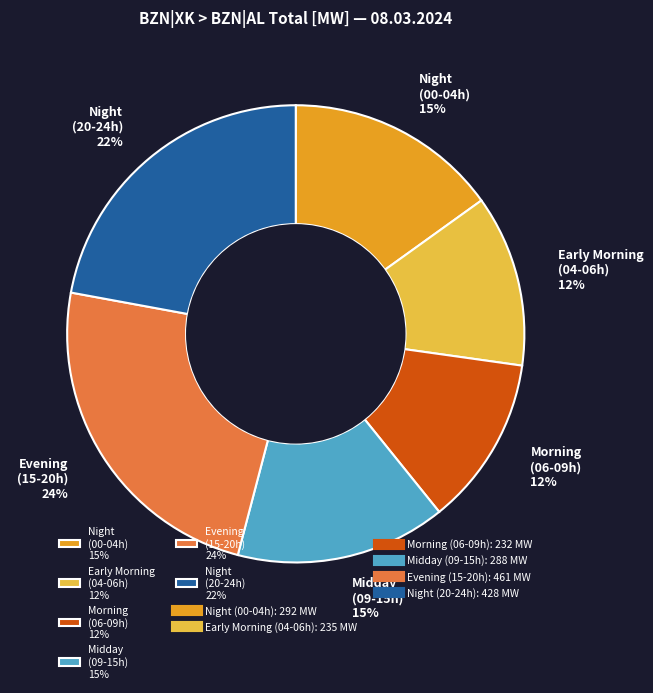

Which category has the biggest portion of the pie?

Evening (15-20h) 24%